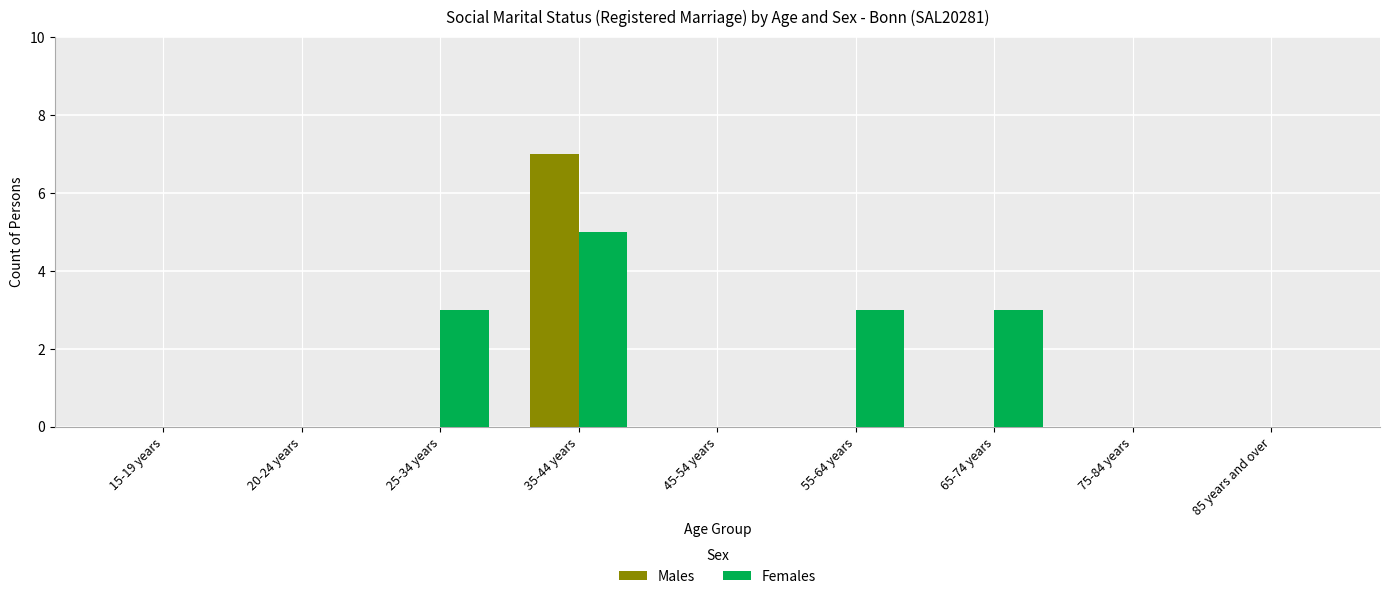

How many distinct data groups are displayed?

2